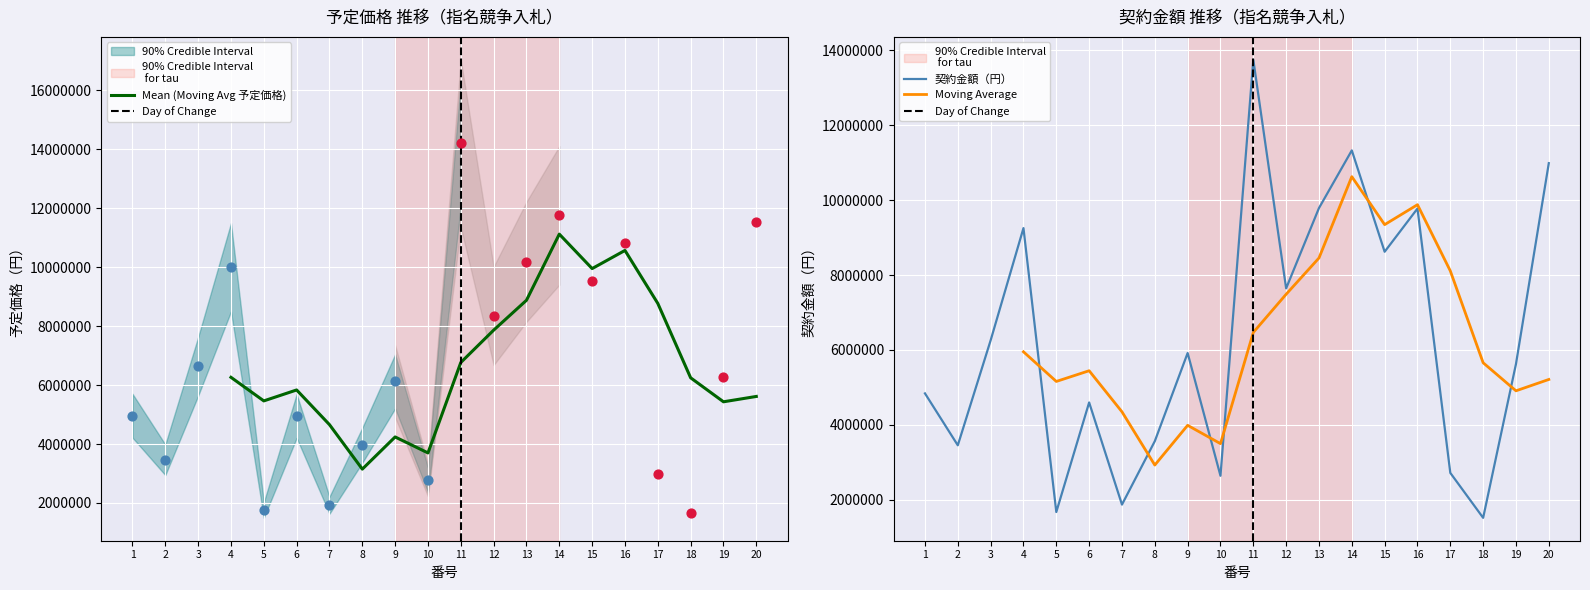

Between 12 and 3, which is larger?

12